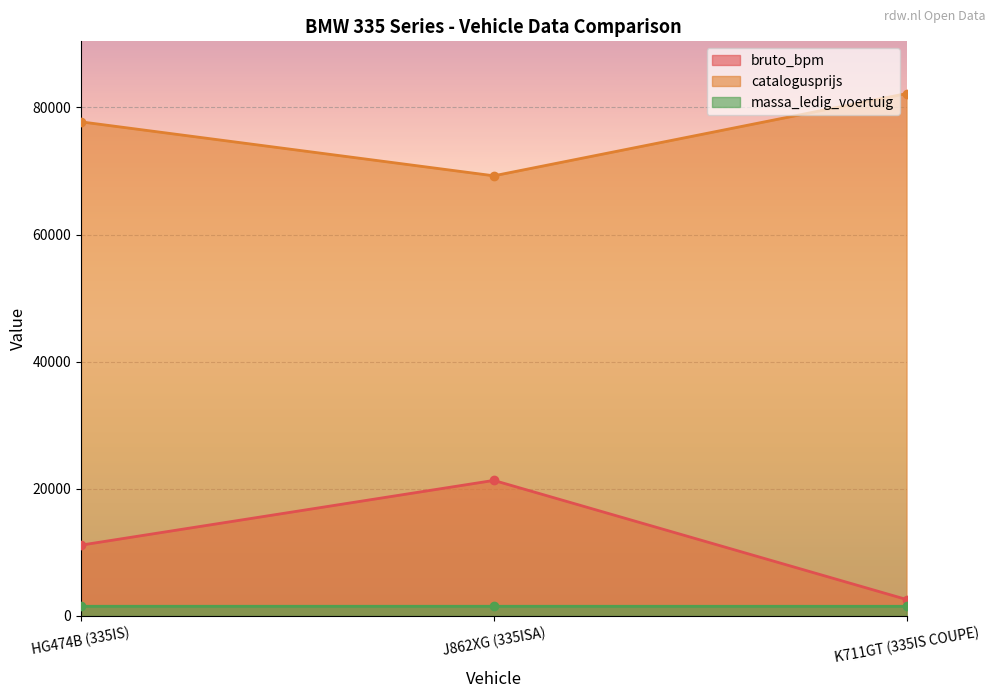

At which category is the sum across all series the highest?

J862XG (335ISA)